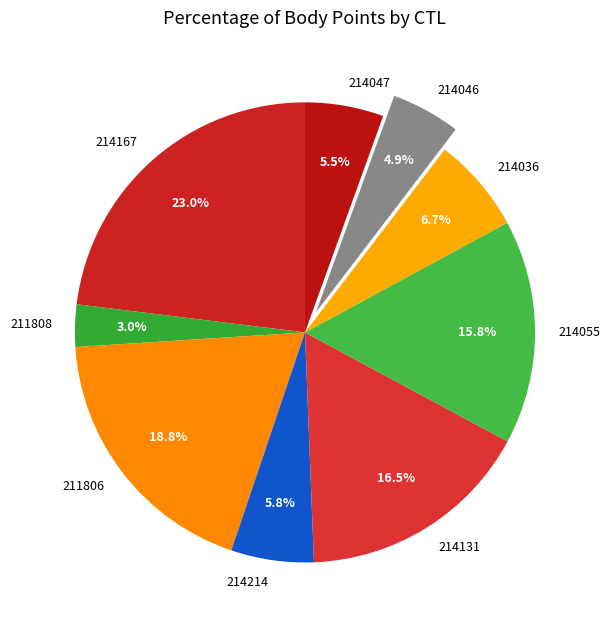

To the nearest percent, what is the average slice percentage?

11%